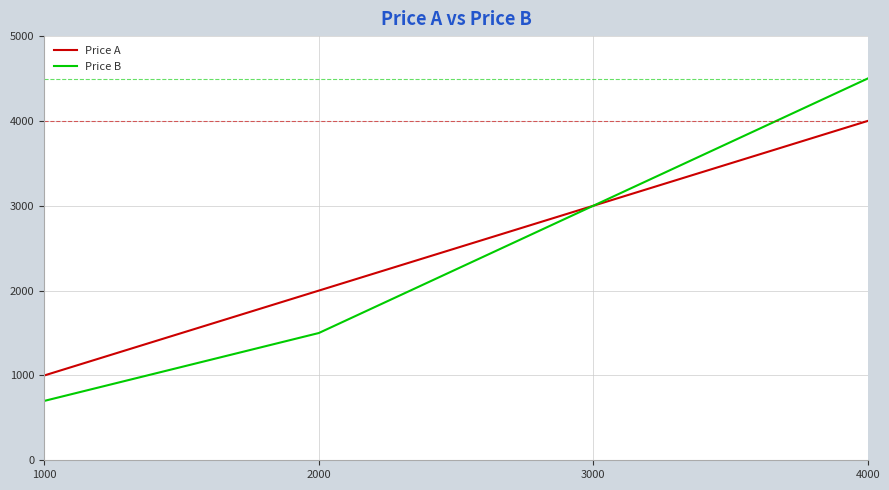

What is the difference between the Price B values at 3000 and 2000?

1500